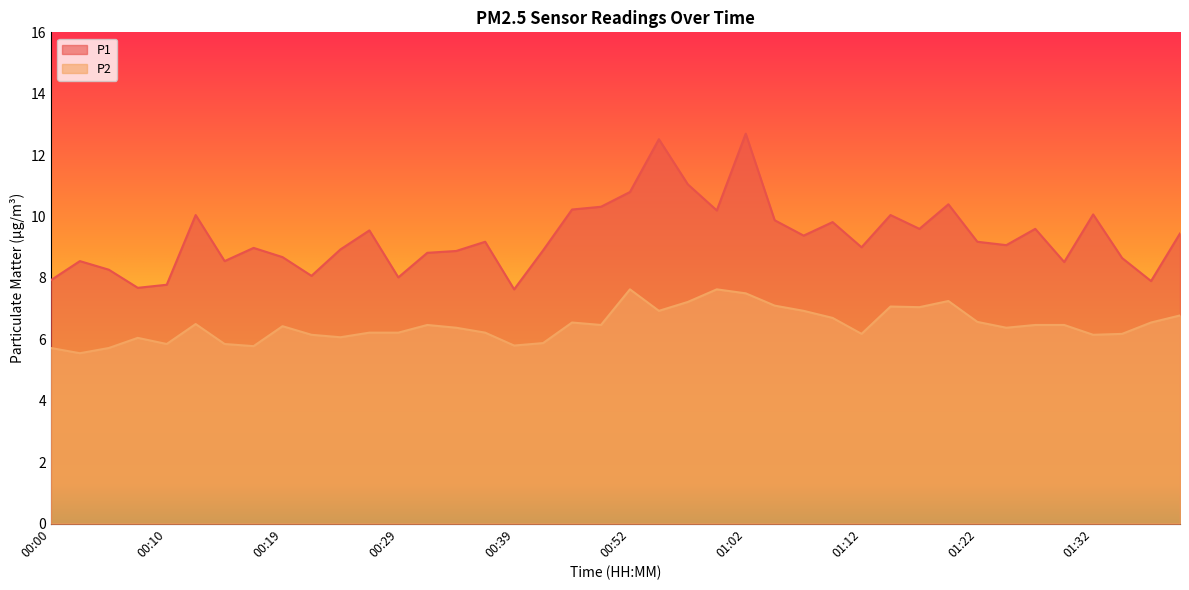

At which category is the sum across all series the highest?

01:02